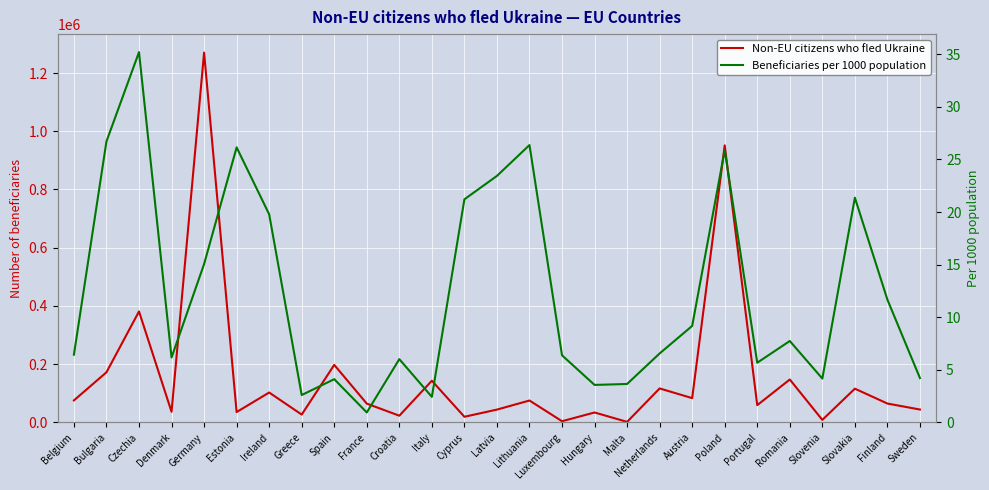

What is the difference between the maximum and minimum values in the Non-EU citizens who fled Ukraine series?

1268165.0